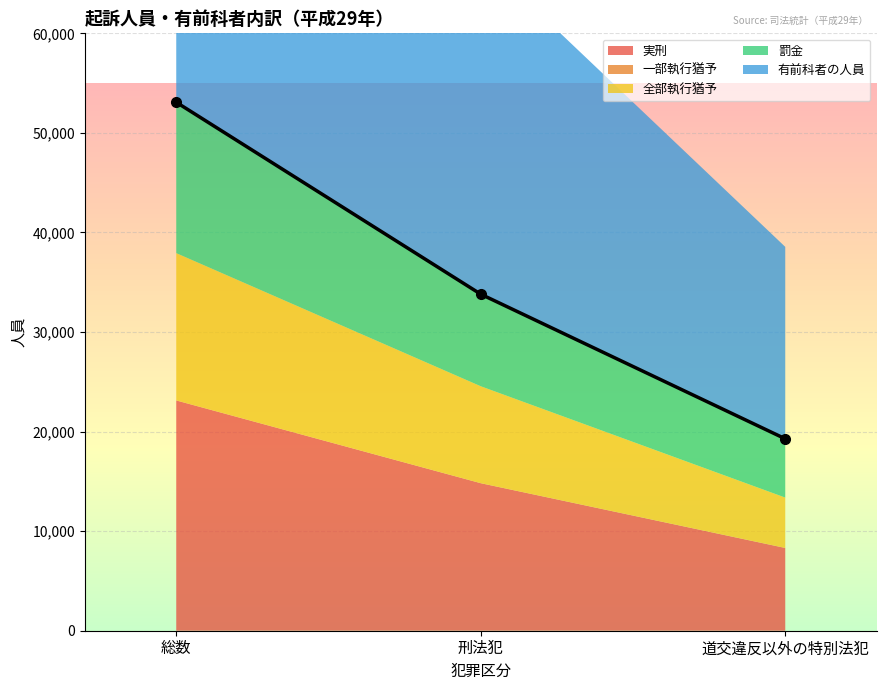

Count the 全部執行猶予 values in the range 5056 to 14789.

3